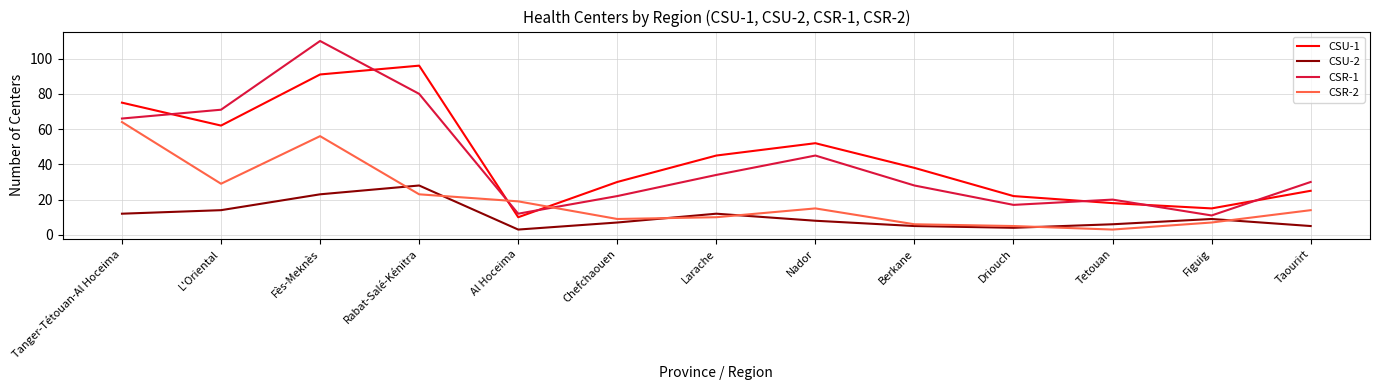

How many series are shown in this chart?

4